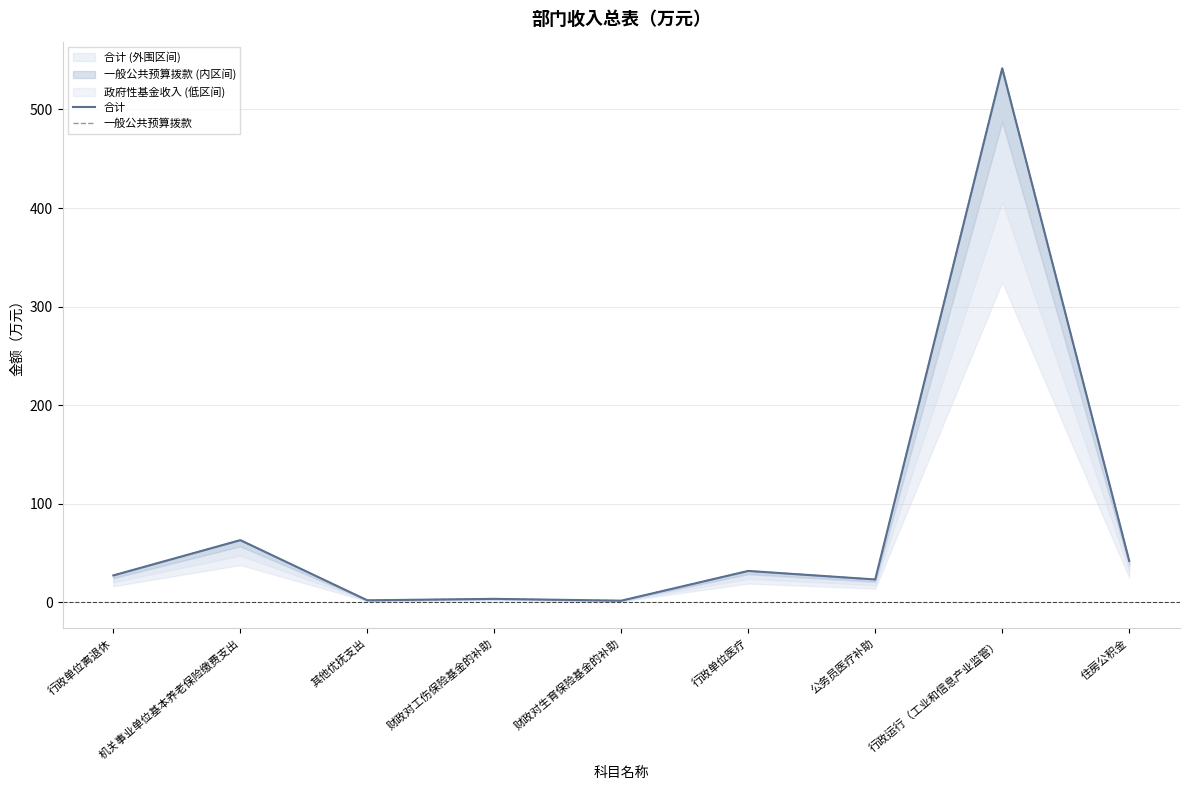

At which label does 合计 reach its minimum?

财政对生育保险基金的补助